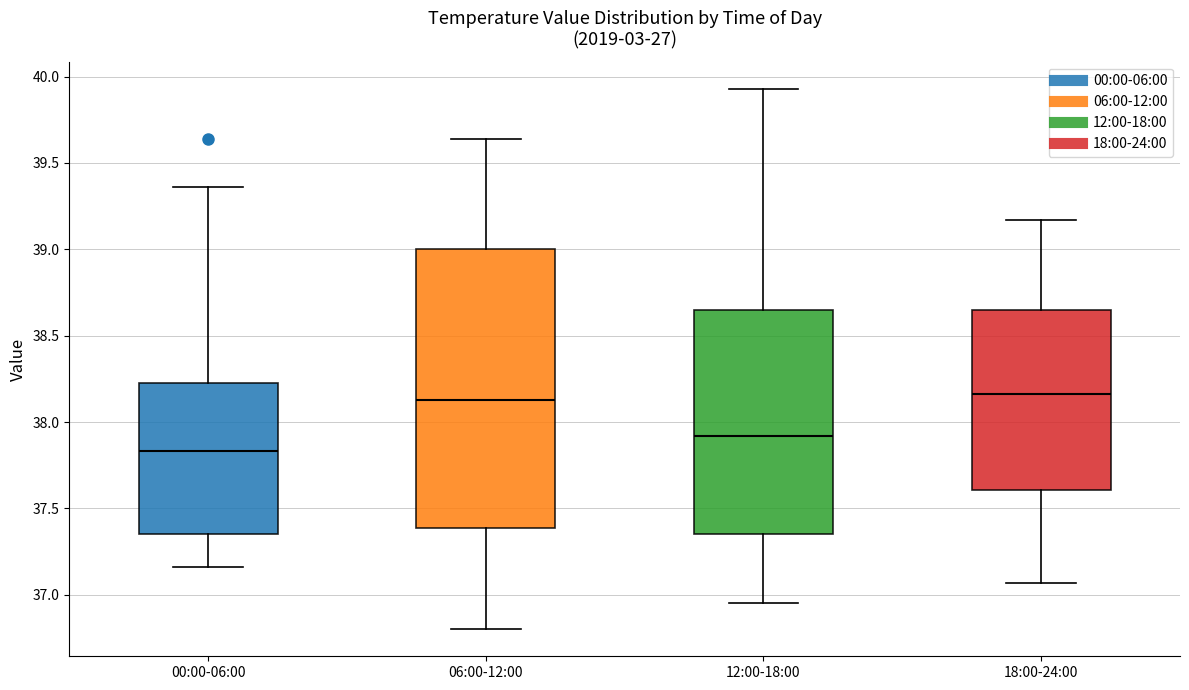

Reading left to right, transcribe this box plot: for each box, give where its median line is, the range the box spans, and where its two whiskers end, as read against the y-axis. The values are not printed on the chart, so give them approximately, as read against the axis.

00:00-06:00: median 37.85, box 37.35 to 38.25, whiskers 37.15 to 39.35
06:00-12:00: median 38.15, box 37.40 to 39.00, whiskers 36.80 to 39.65
12:00-18:00: median 37.90, box 37.35 to 38.65, whiskers 36.95 to 39.95
18:00-24:00: median 38.15, box 37.60 to 38.65, whiskers 37.05 to 39.15